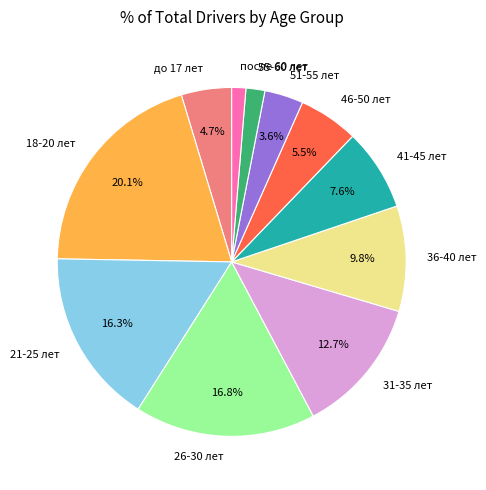

The 18-20 лет slice represents 15% of the pie. True or false?

False